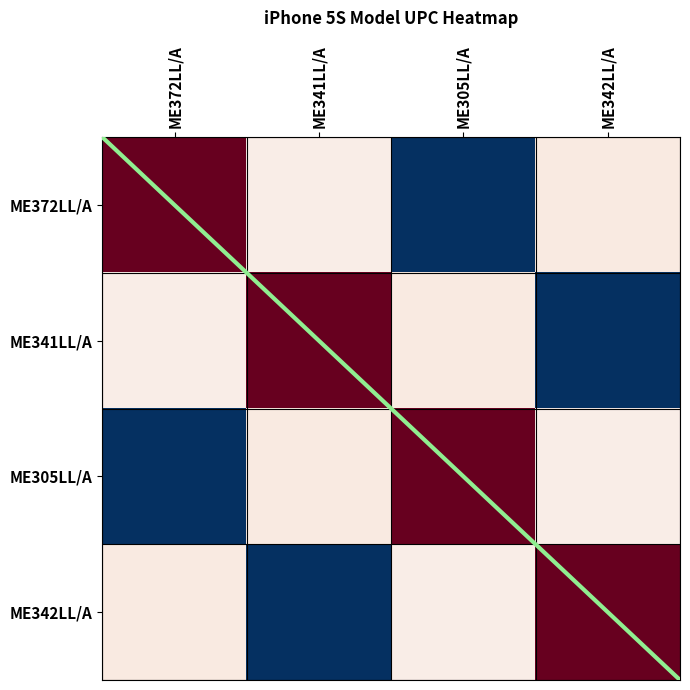

How many data points does each series have?

4